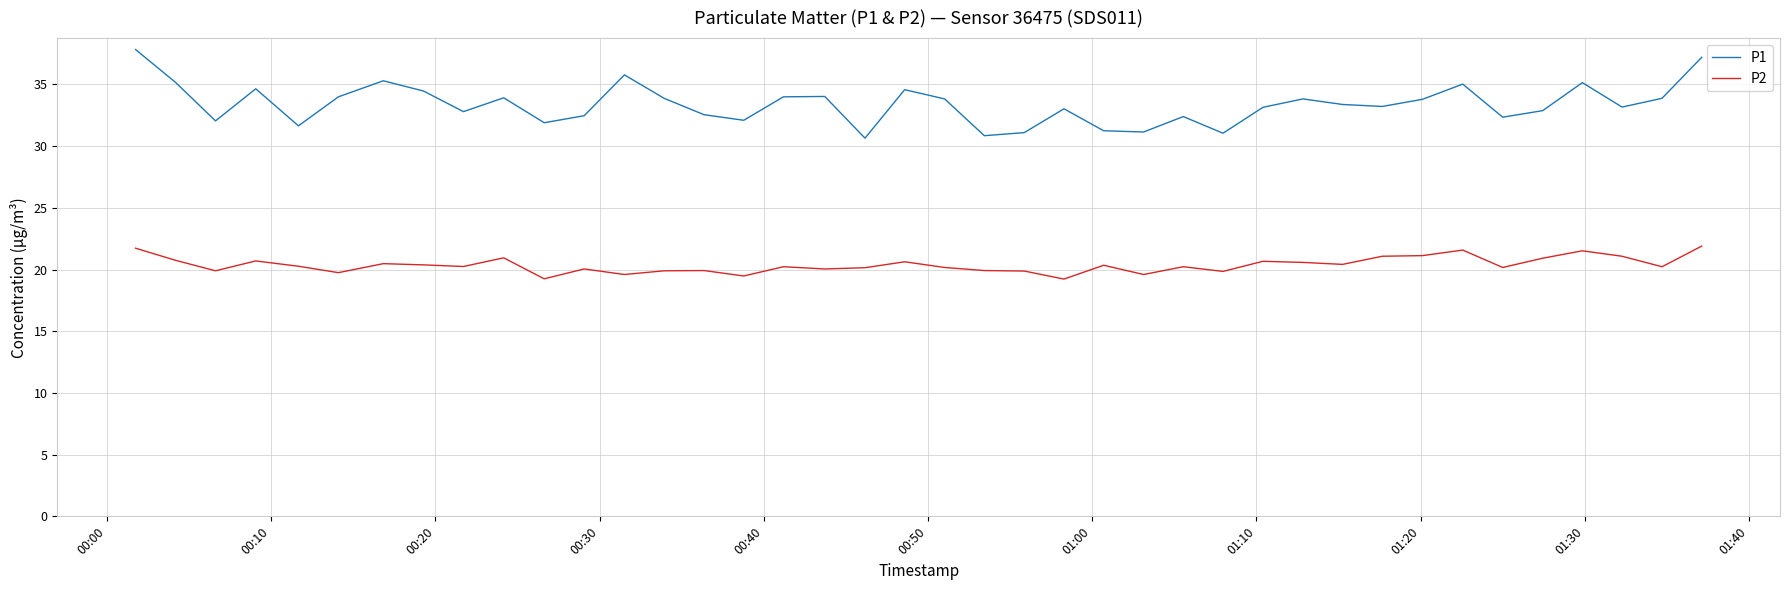

True or false: P2 and P1 cross at least once.

False